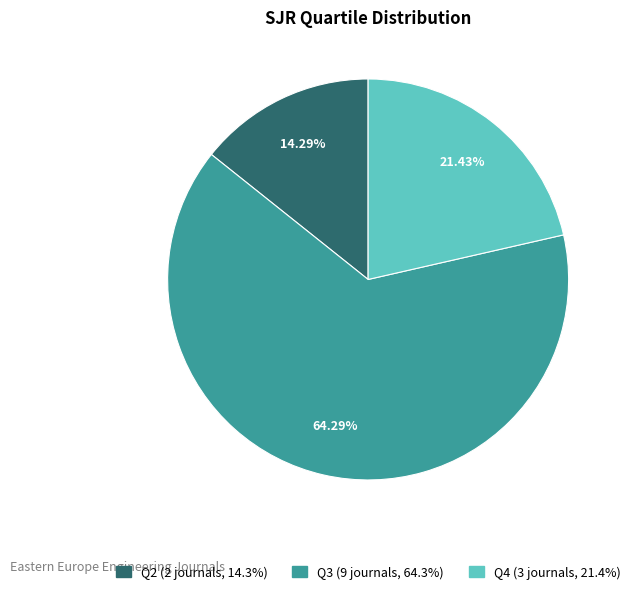

How many slices are in this pie chart?

3